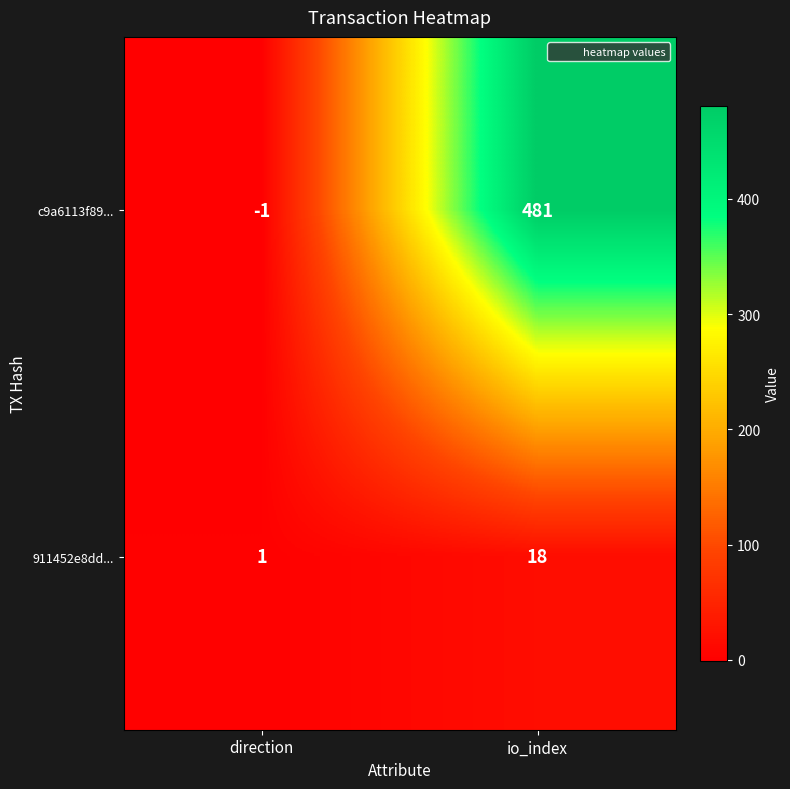

True or false: c9a6113f89... has a value of 481 at io_index.

True